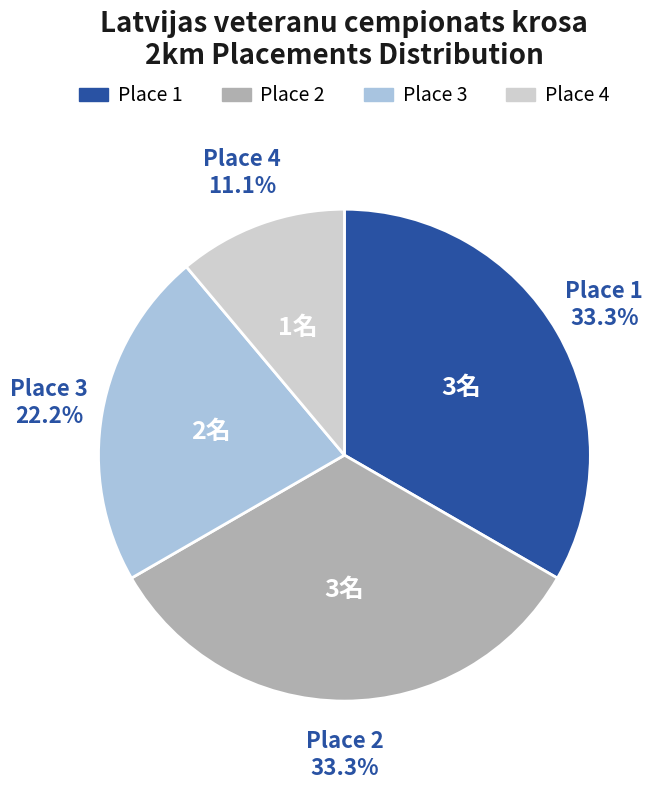

Is there any slice that represents more than half of the pie?

No